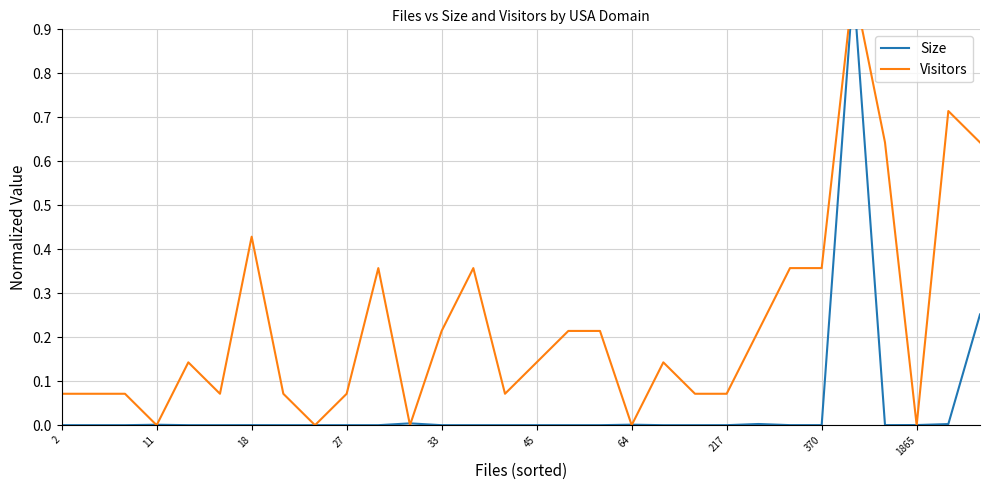

What is the greatest value displayed?

1.0